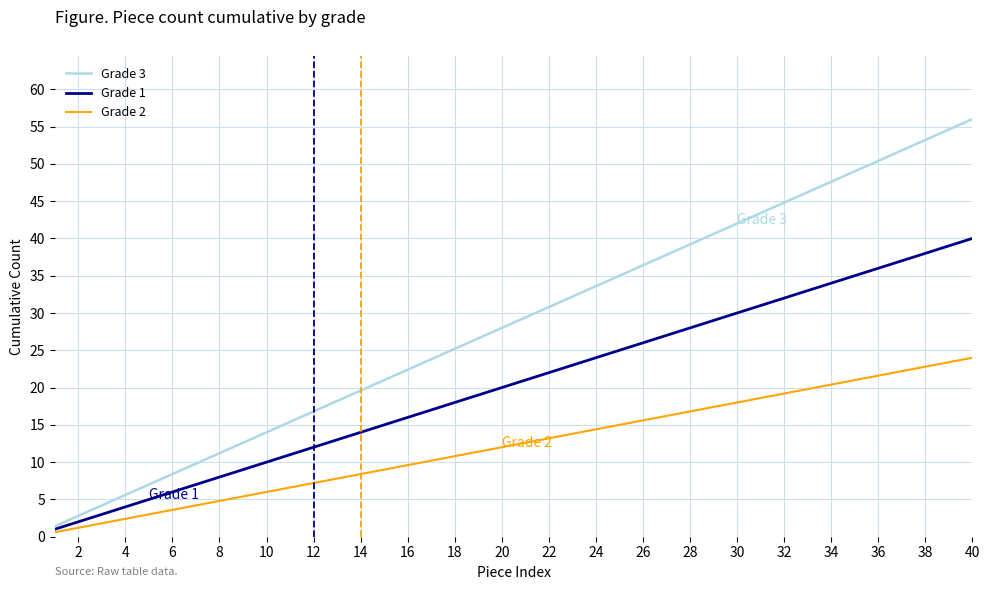

At how many categories does at least one series exceed 23?

24